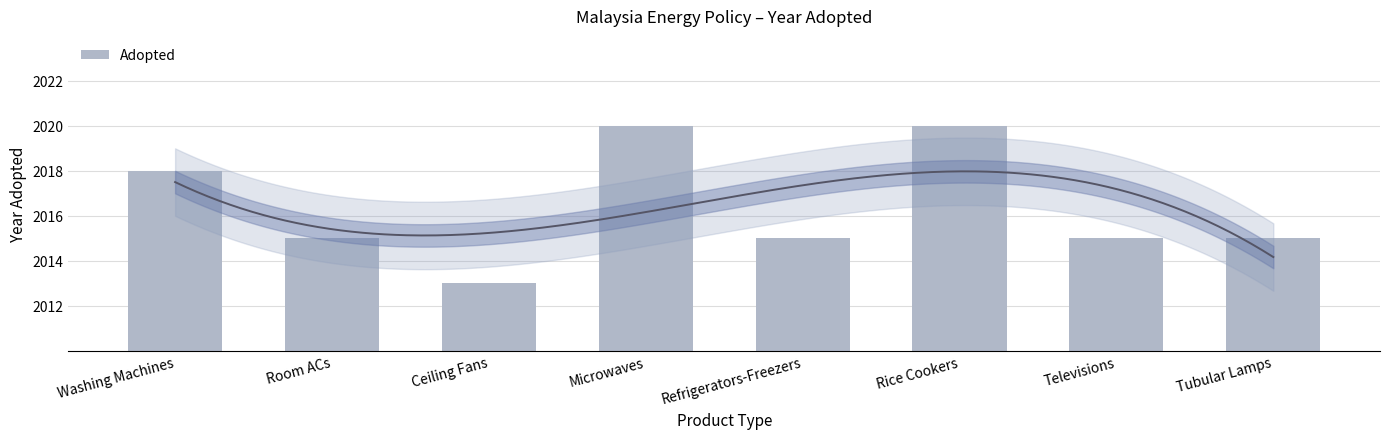

Which label corresponds to the smallest value in the chart?

Ceiling Fans